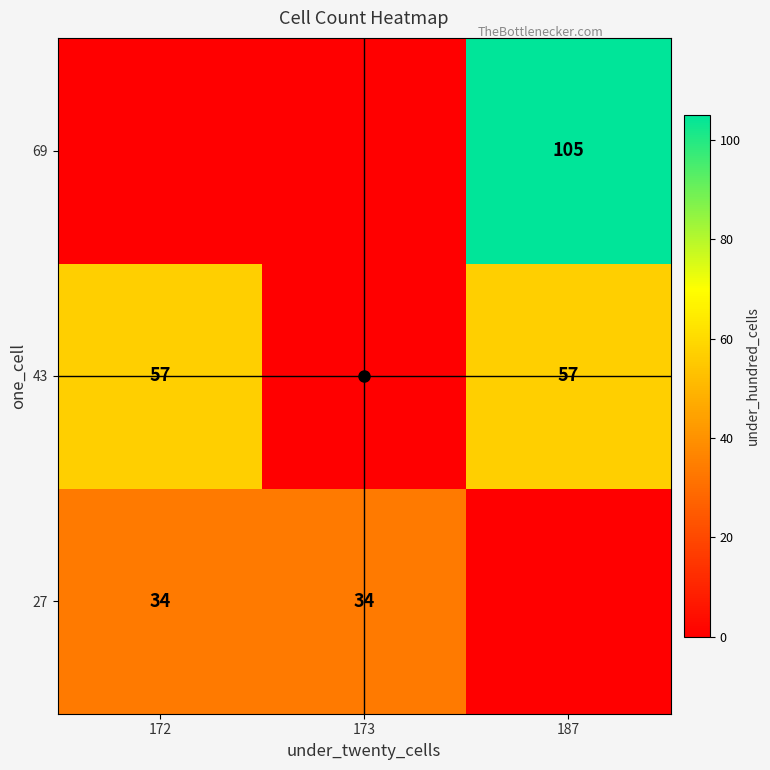

What is the spread (max minus min) of values at 173?

34